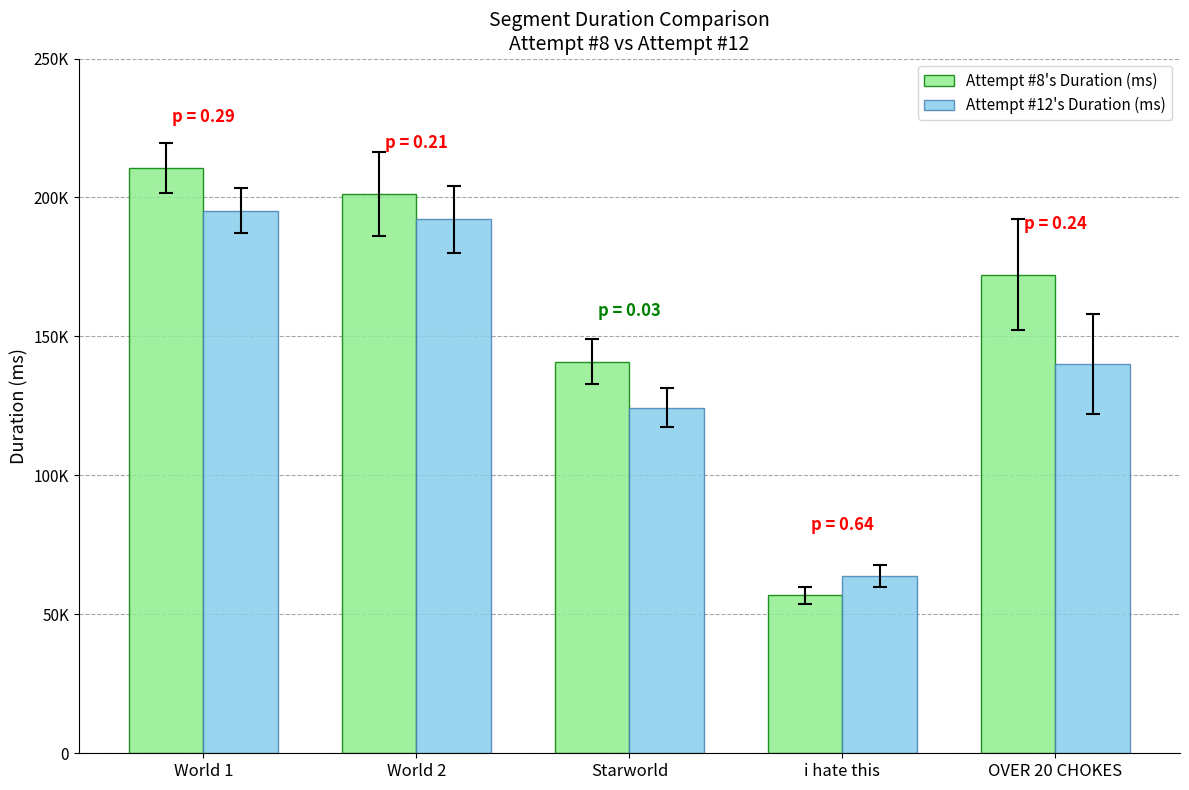

What is the difference between the maximum and second lowest values in the Attempt #8's Duration (ms) series?

69738